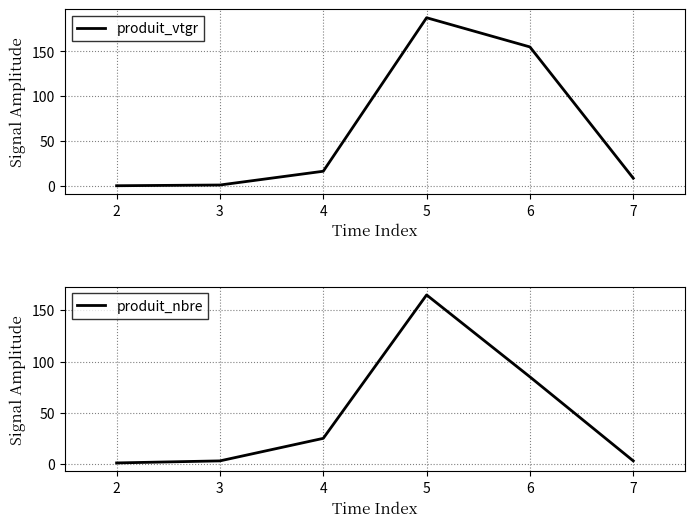

What is the sum of the produit_vtgr values at 5 and 3?

188.7